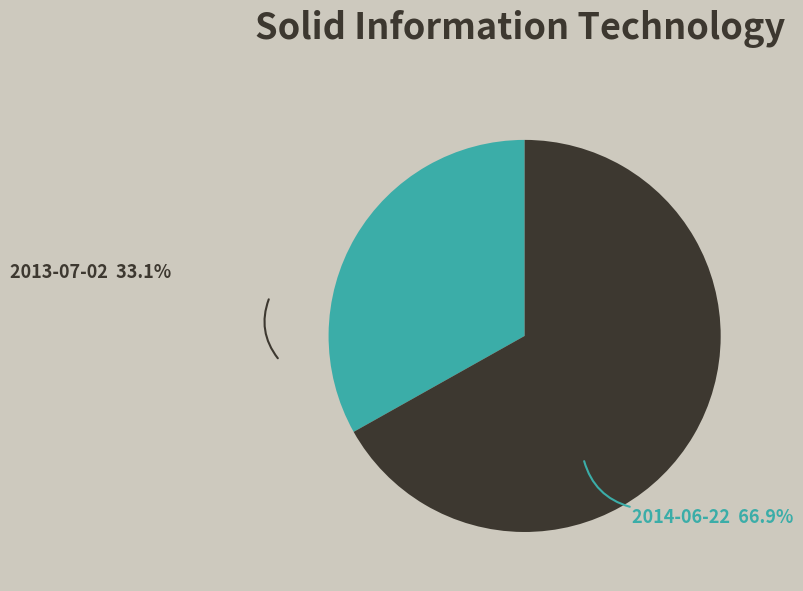

True or false: 2014-06-22 accounts for 67% of the total.

True